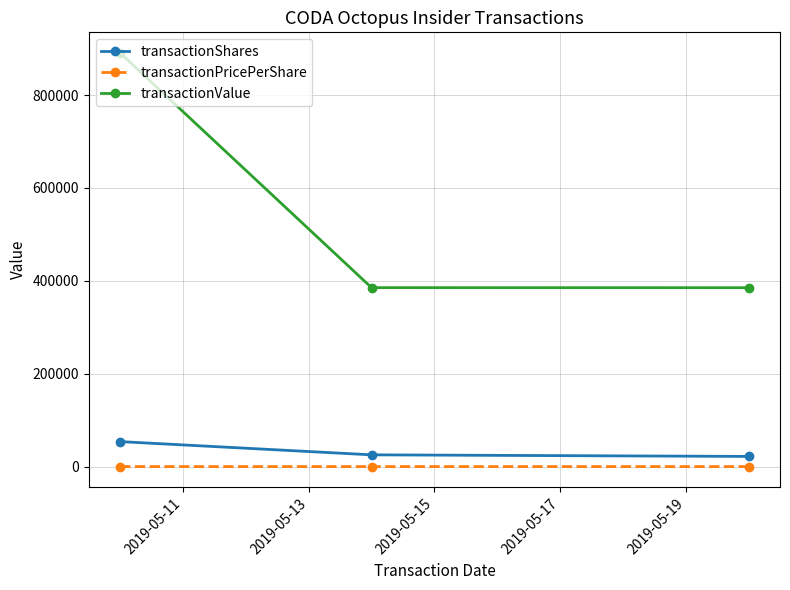

Which series has the largest total across all categories?

transactionValue